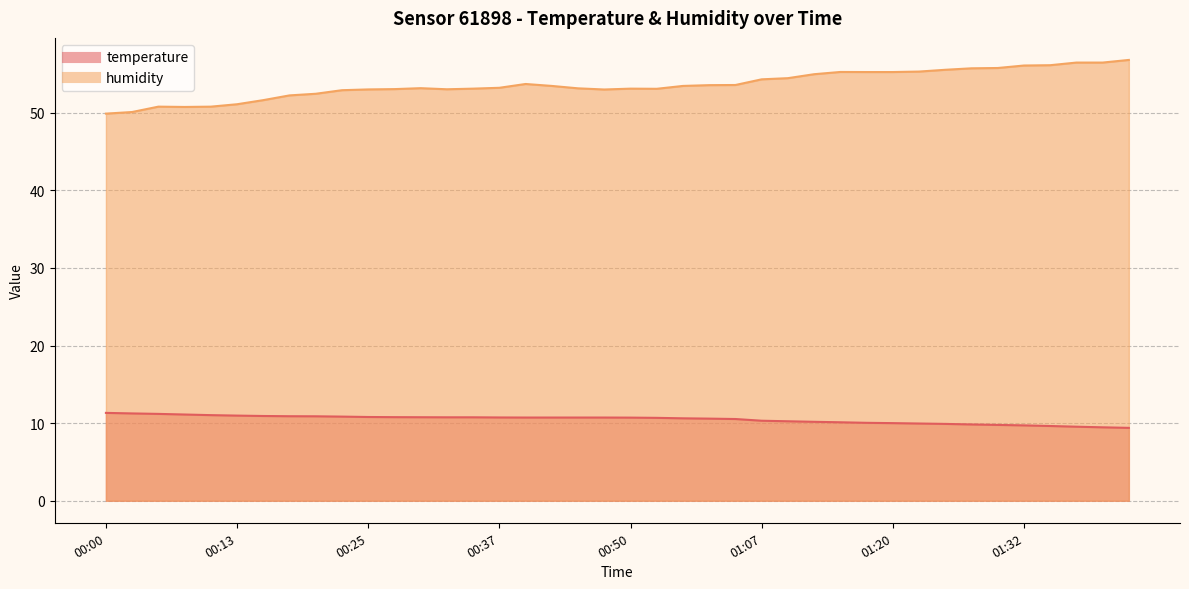

Reading left to right, transcribe all the data shown in this chart.

temperature: 11.3	11.2	11.2	11.1	11.0	11.0	10.9	10.9	10.9	10.8	10.8	10.8	10.8	10.8	10.8	10.7	10.7	10.7	10.7	10.7	10.7	10.7	10.6	10.6	10.5	10.3	10.2	10.2	10.1	10.0	10.0	9.9	9.9	9.8	9.8	9.7	9.6	9.5	9.5	9.4
humidity: 49.9	50.1	50.8	50.7	50.8	51.1	51.6	52.2	52.4	52.9	53.0	53.0	53.2	53.0	53.1	53.2	53.7	53.5	53.1	53.0	53.1	53.1	53.5	53.5	53.6	54.3	54.5	55.0	55.2	55.2	55.2	55.3	55.5	55.7	55.8	56.1	56.1	56.5	56.5	56.8